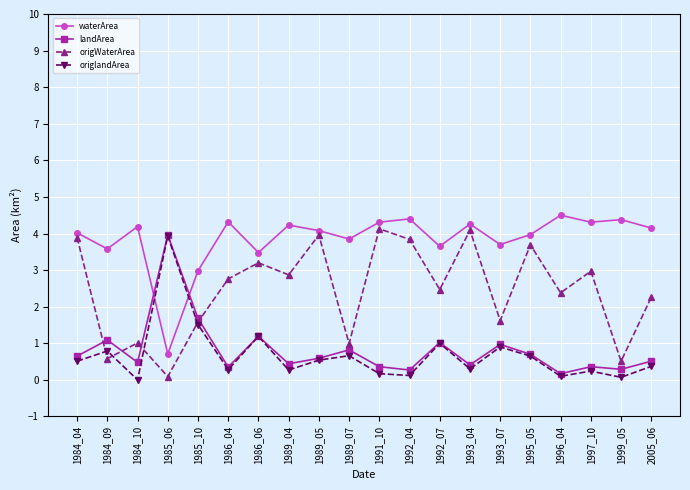

What is the total value across all series at 1992_07?

8.1